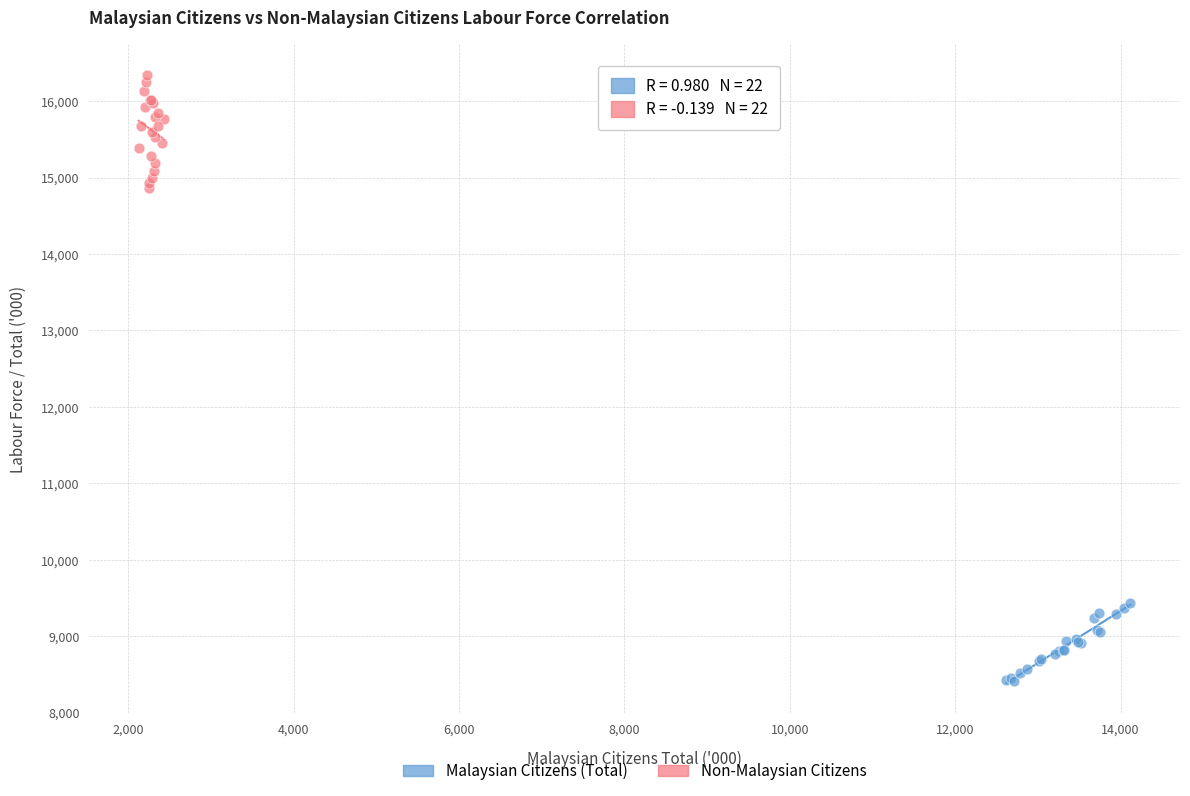

Which series has the widest spread of Y values?

Non-Malaysian Citizens